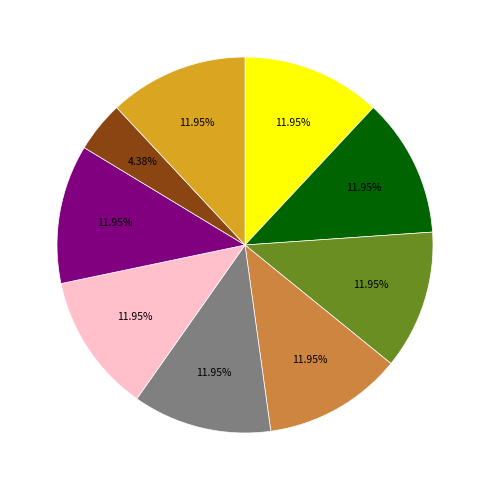

To the nearest percent, what is the average slice percentage?

11%